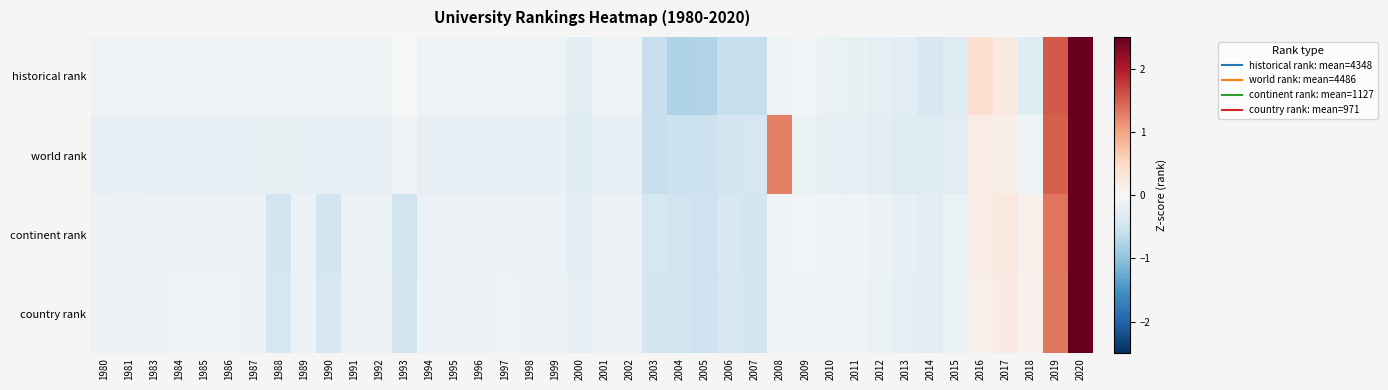

Between 1997 and 2000, which series saw the biggest shift?

historical rank